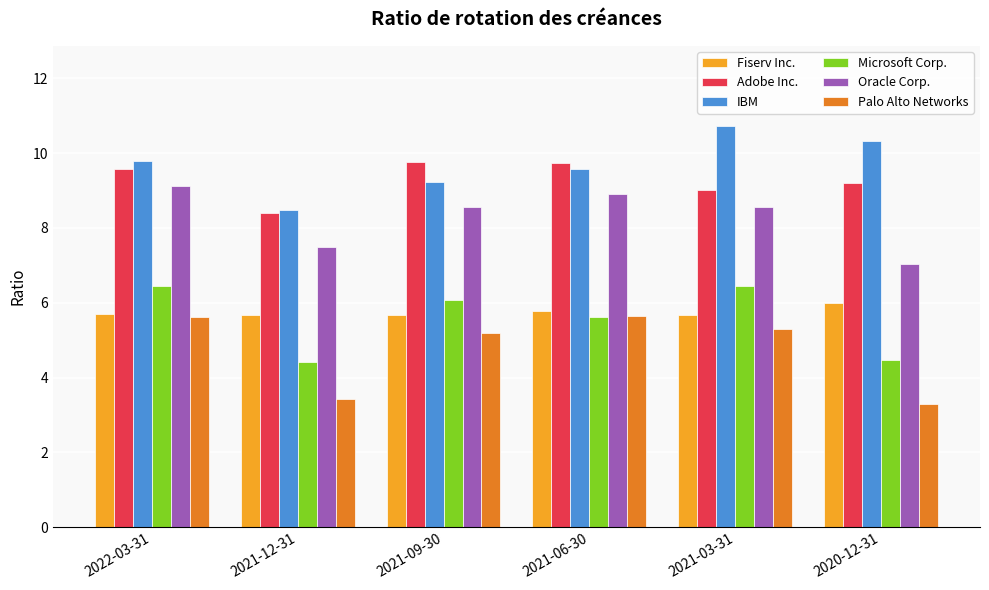

Count the Adobe Inc. values in the range 9 to 10.

5